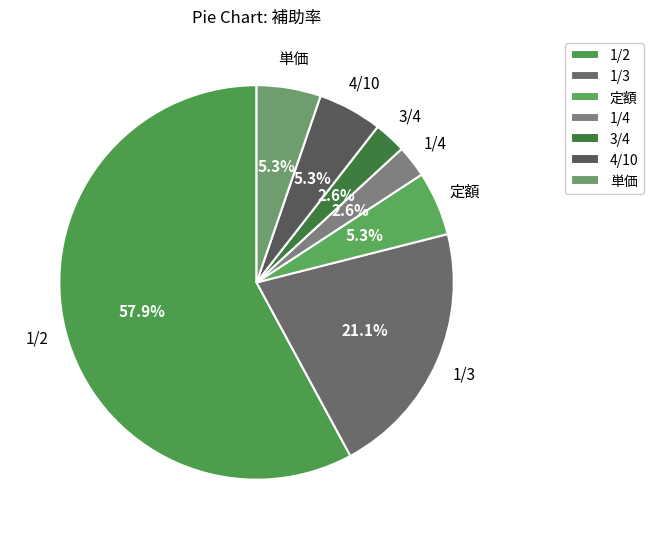

The 1/2 slice represents 58% of the pie. True or false?

True